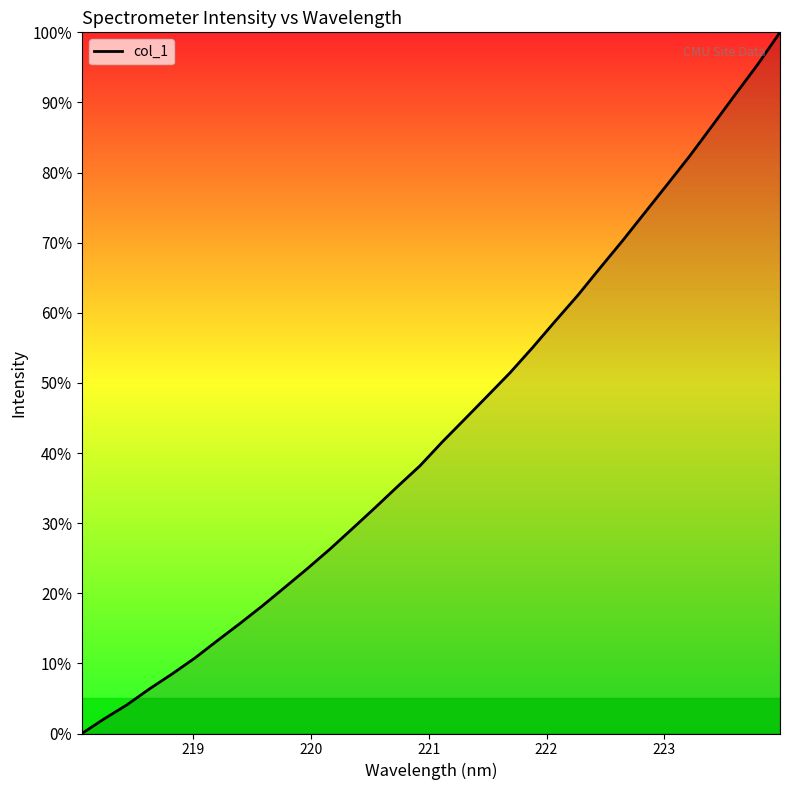

What is the difference between the maximum and minimum values?

100.0